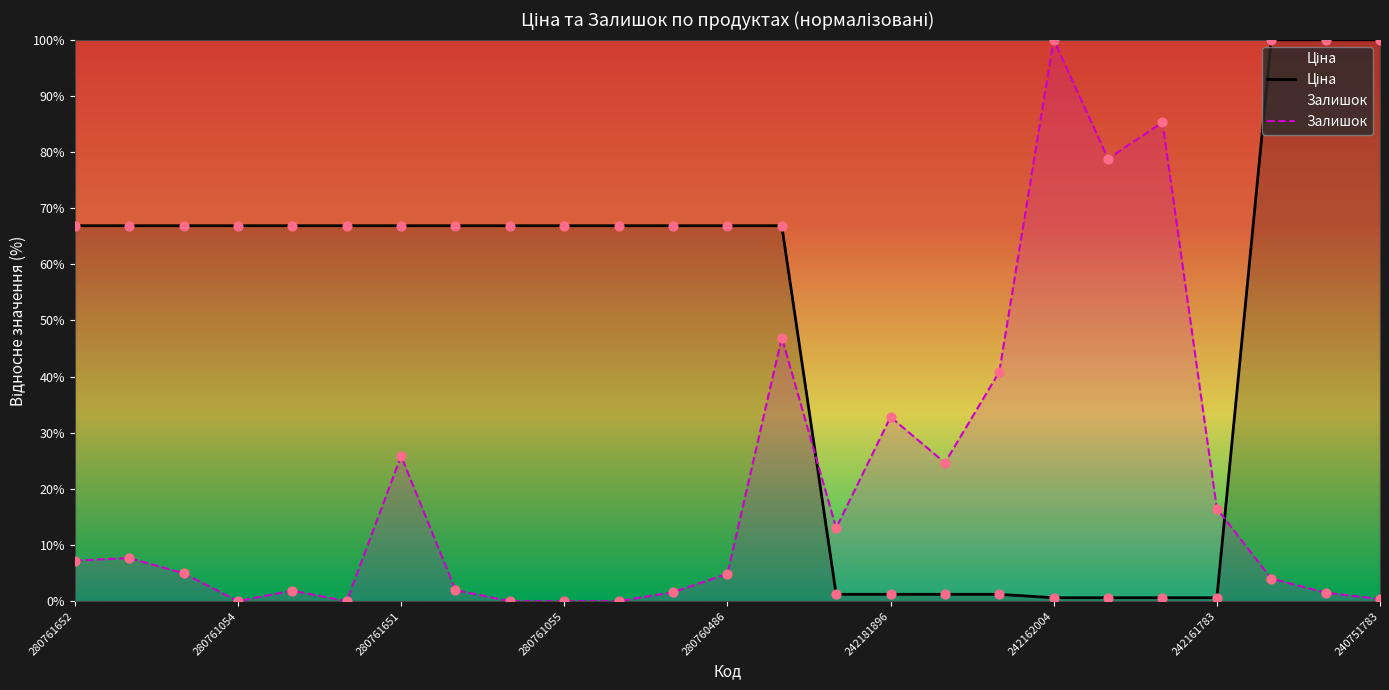

Which series reaches the minimum Y coordinate?

Залишок